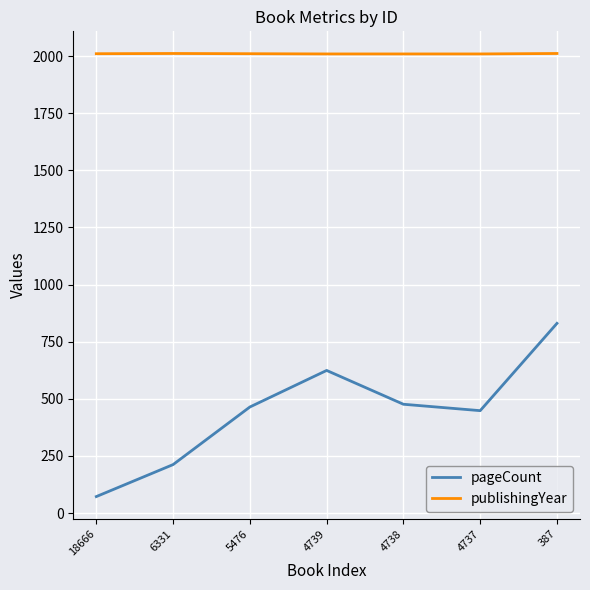

What is the smallest value displayed?

72